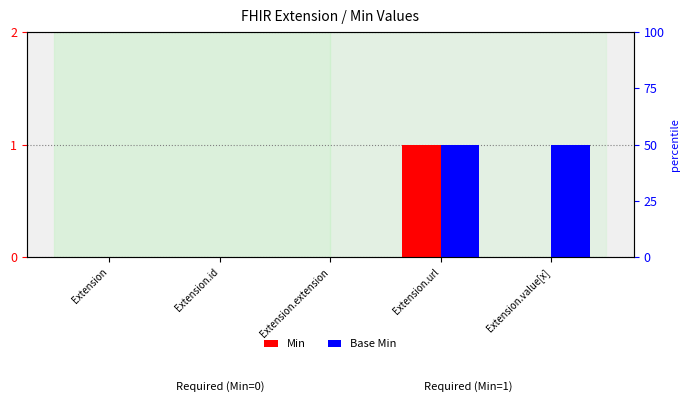

Is it true that Base Min equals 0 at Extension?

False